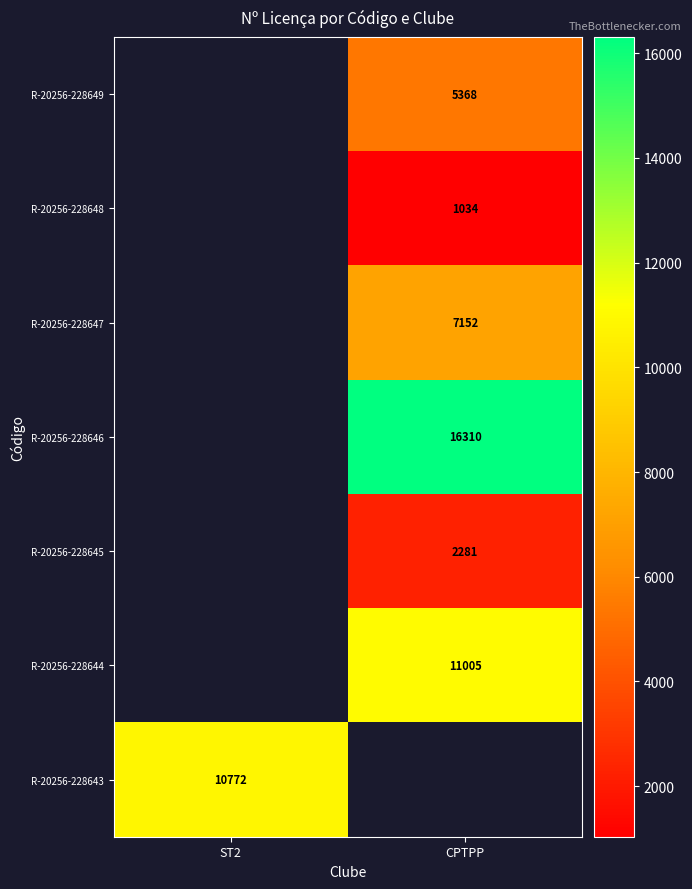

True or false: R-20256-228644 has a value of 11005 at CPTPP.

True